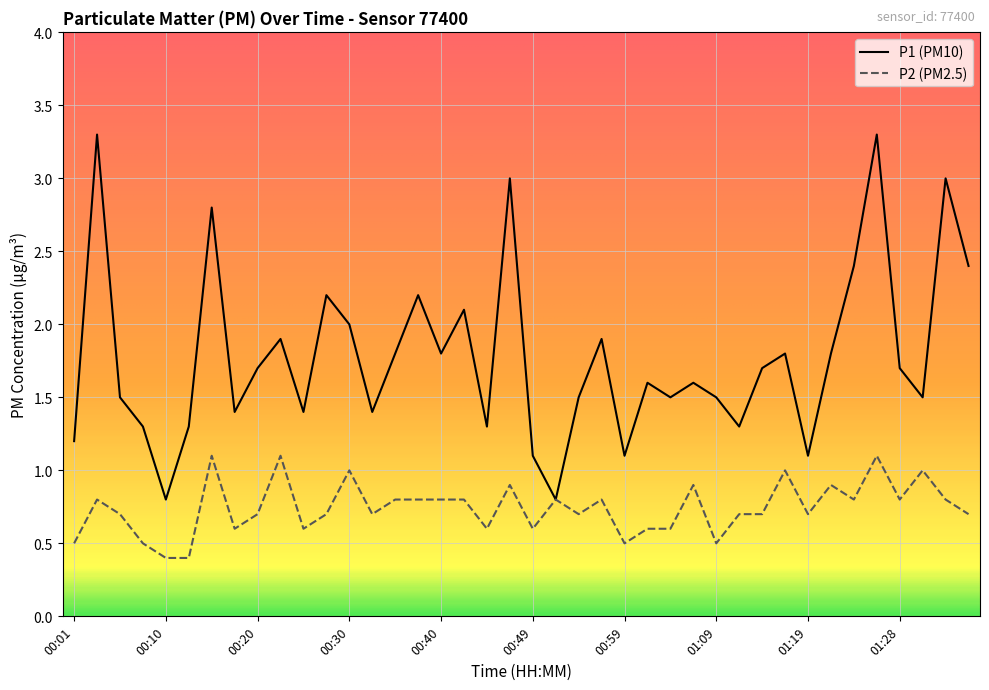

Which series has the widest spread of values?

P1 (PM10)